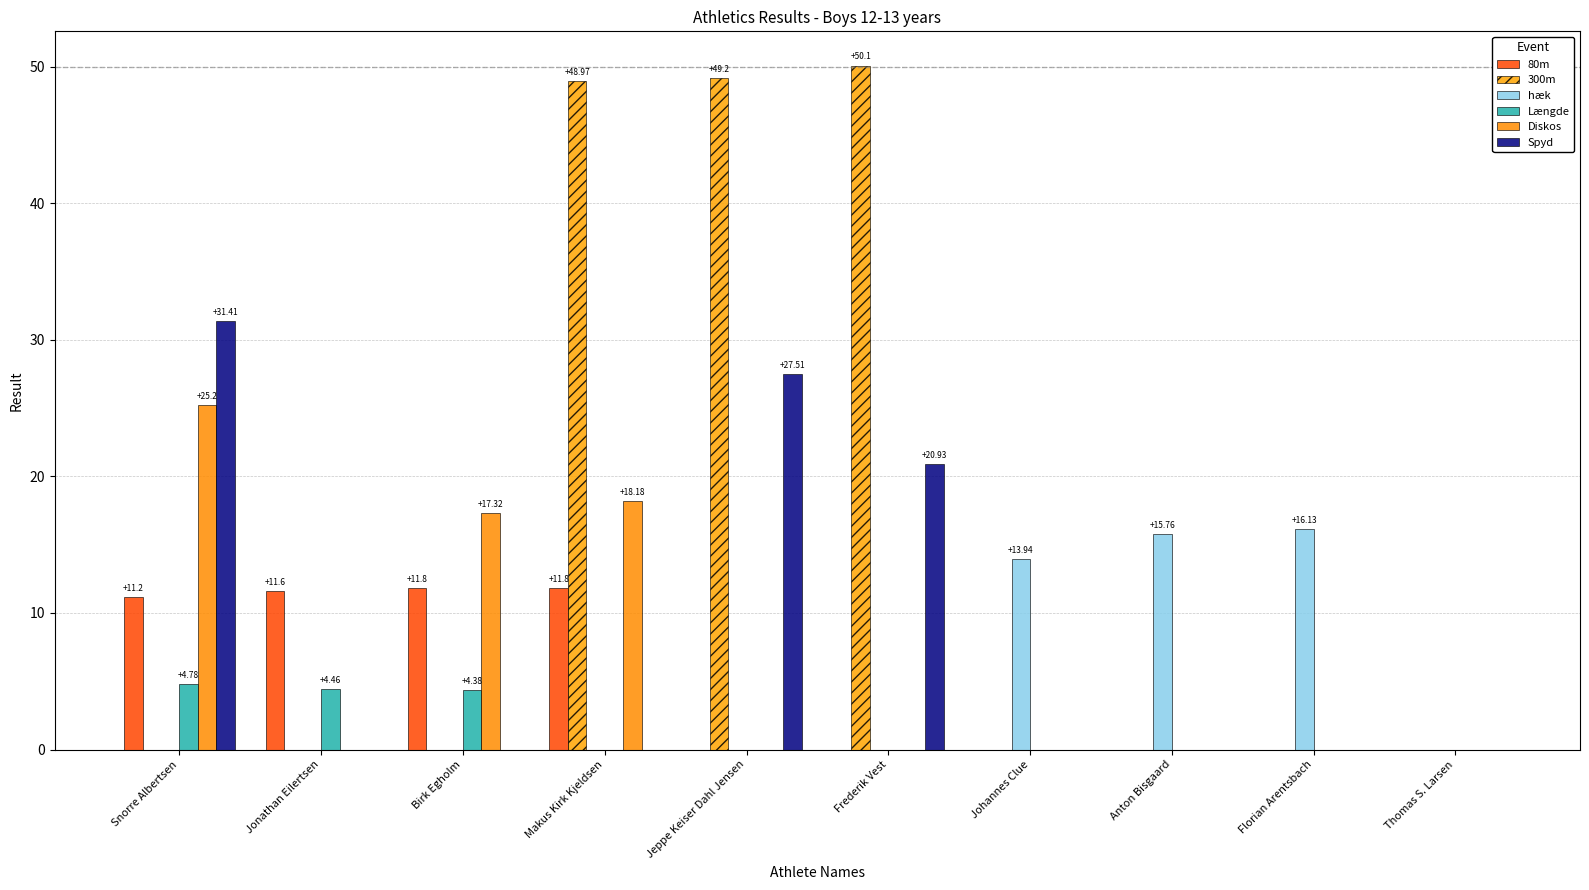

How many groups of bars are there?

10